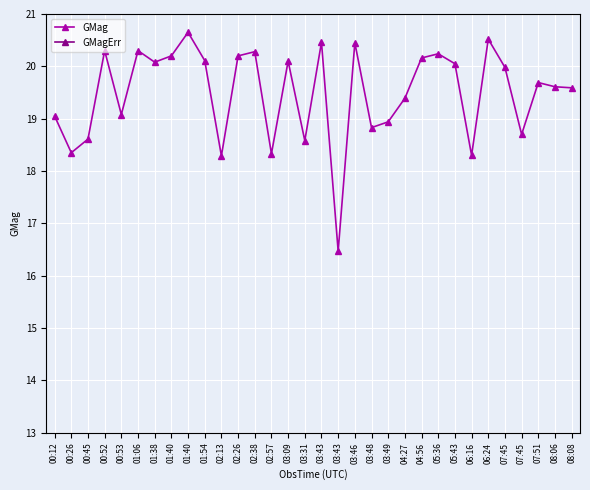

Rank the series by their average value, from highest to lowest.

GMag, GMagErr